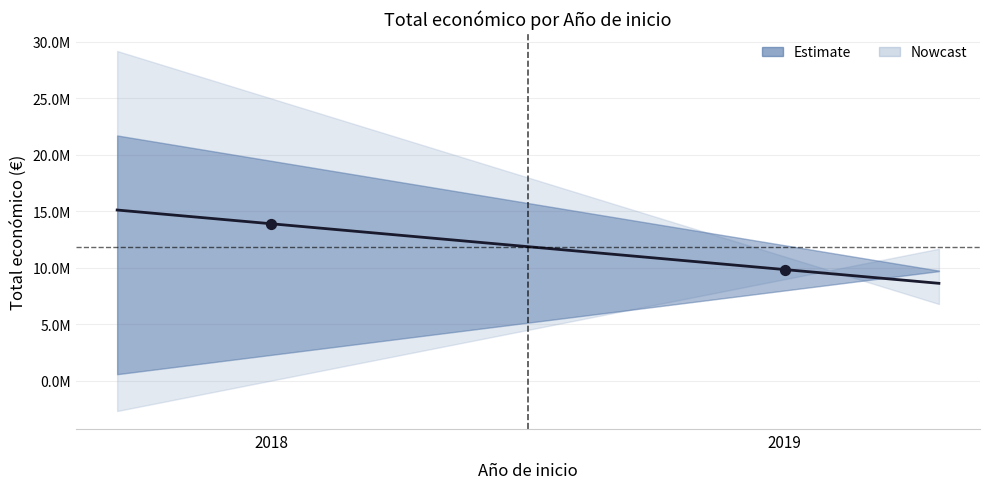

Between 2018 and 2018, which is larger?

2018